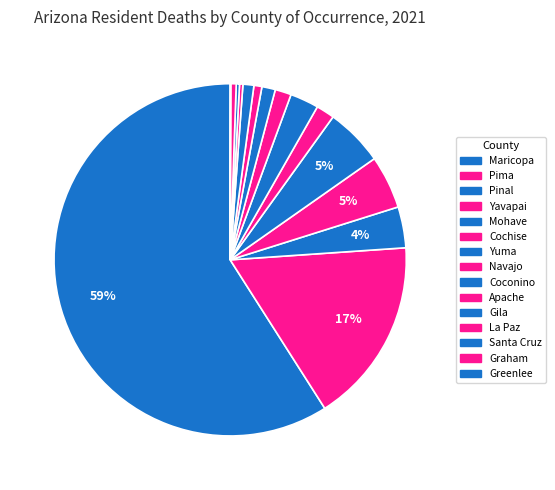

To the nearest percent, what is the difference between the largest and smallest slice percentages?

59%